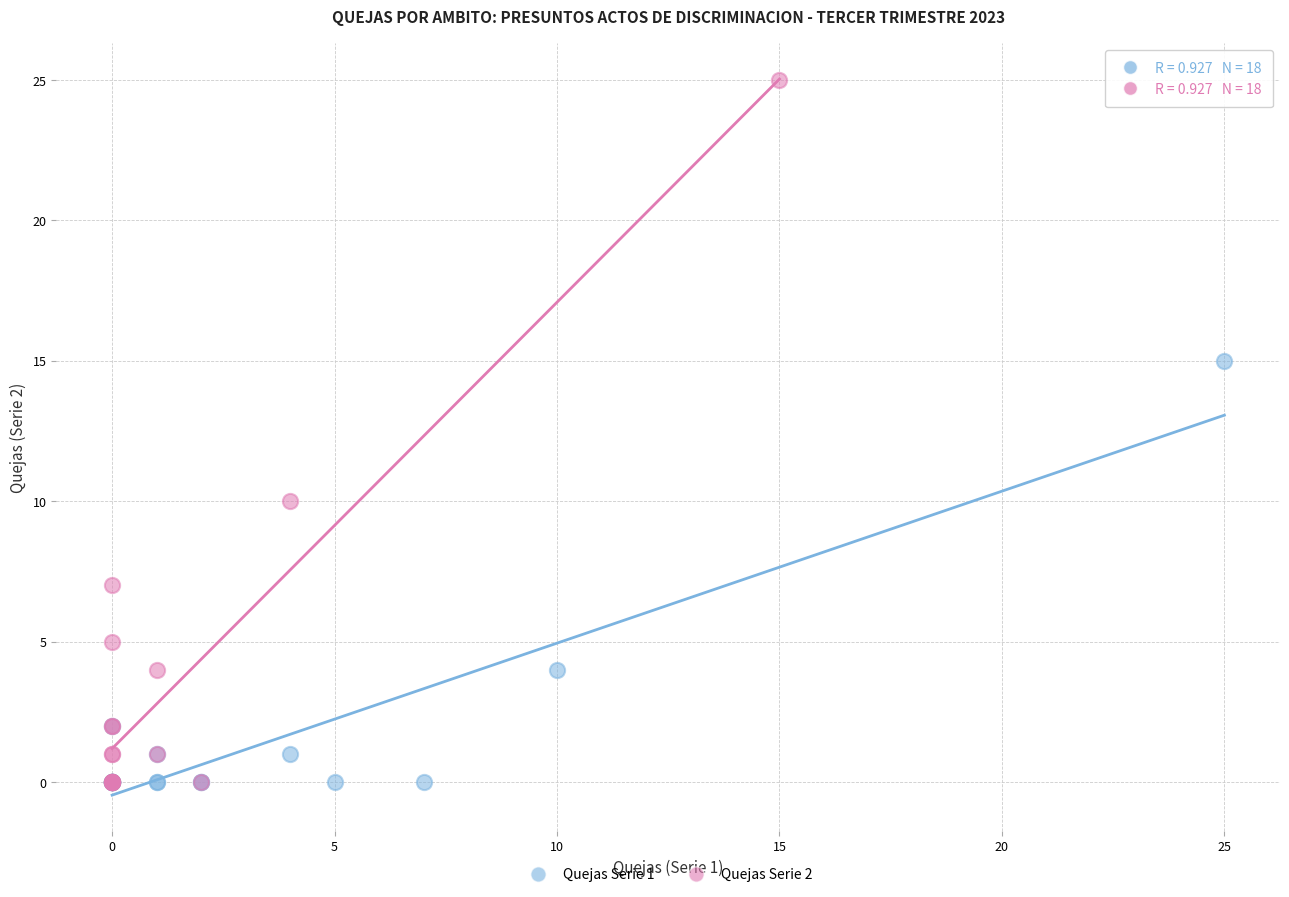

What are all the series names shown in the legend?

Quejas Serie 1, Quejas Serie 2